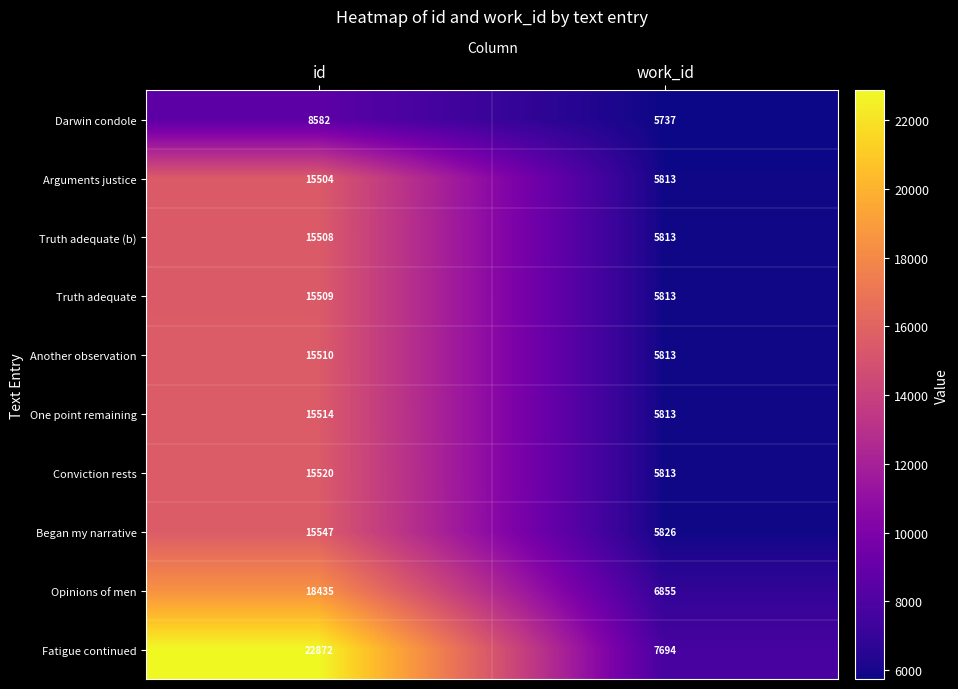

What is the difference between the Truth adequate (b) values at work_id and id?

9695